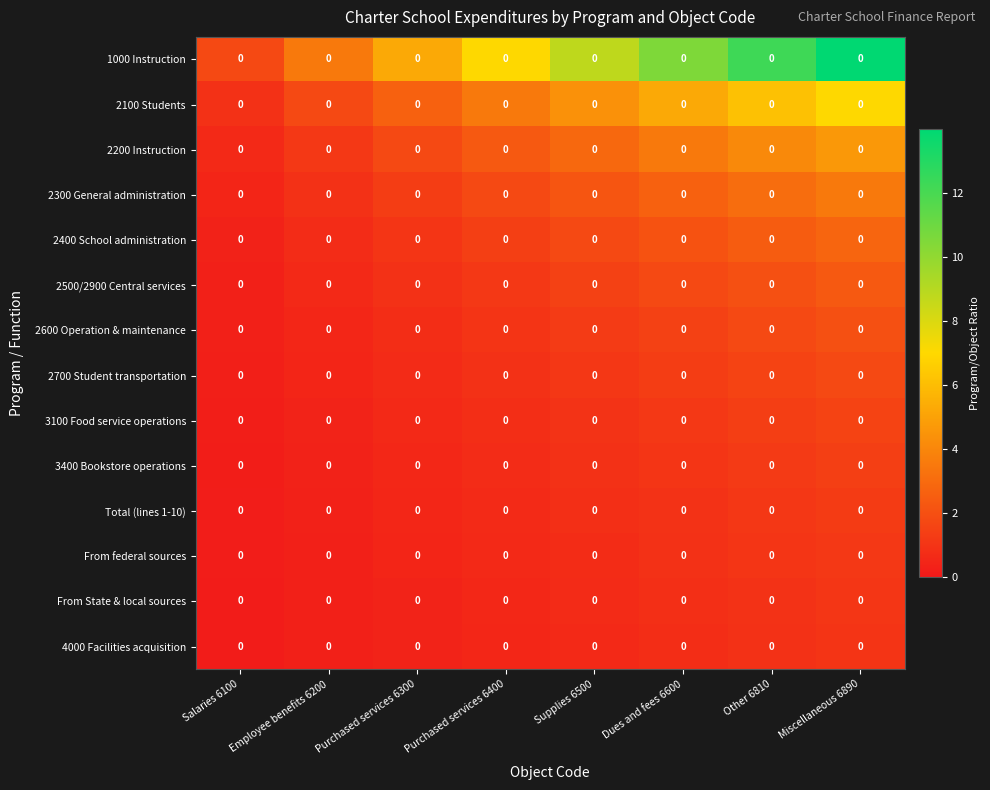

At how many categories does at least one series exceed 1?

8